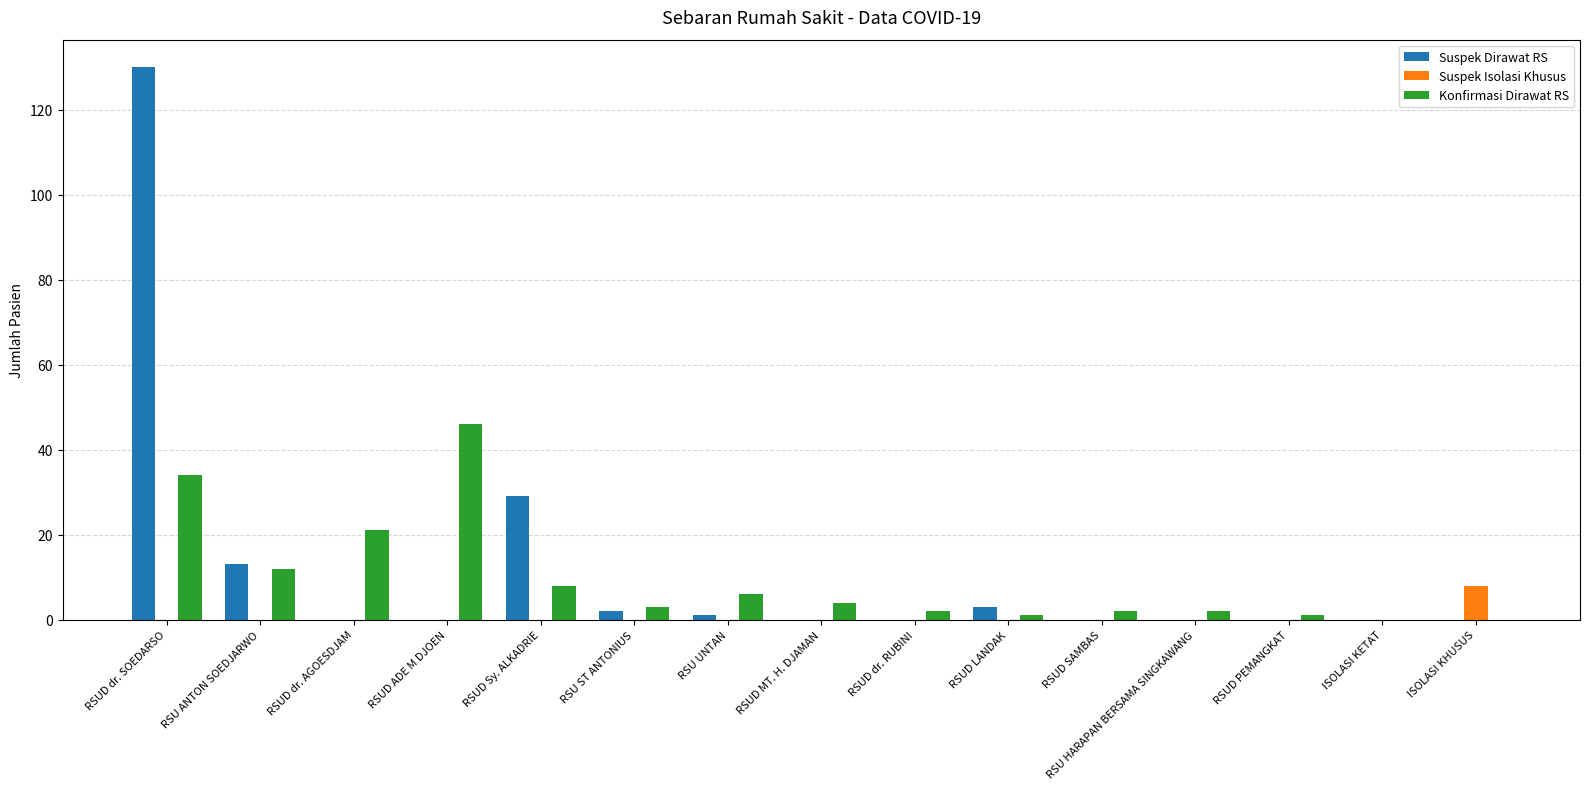

The value of Suspek Isolasi Khusus at RSUD LANDAK is 0. True or false?

True